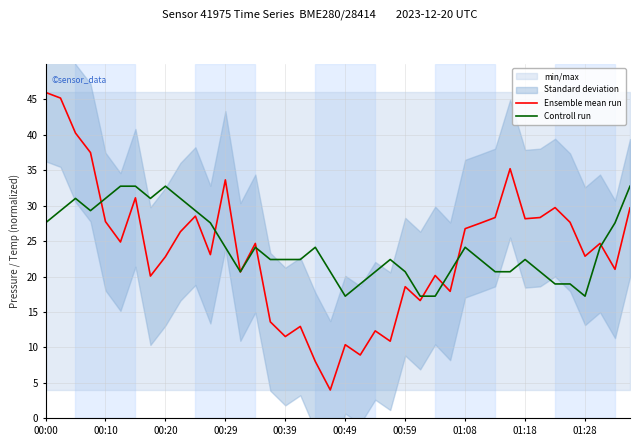

Does the chart have visible grid lines?

Yes